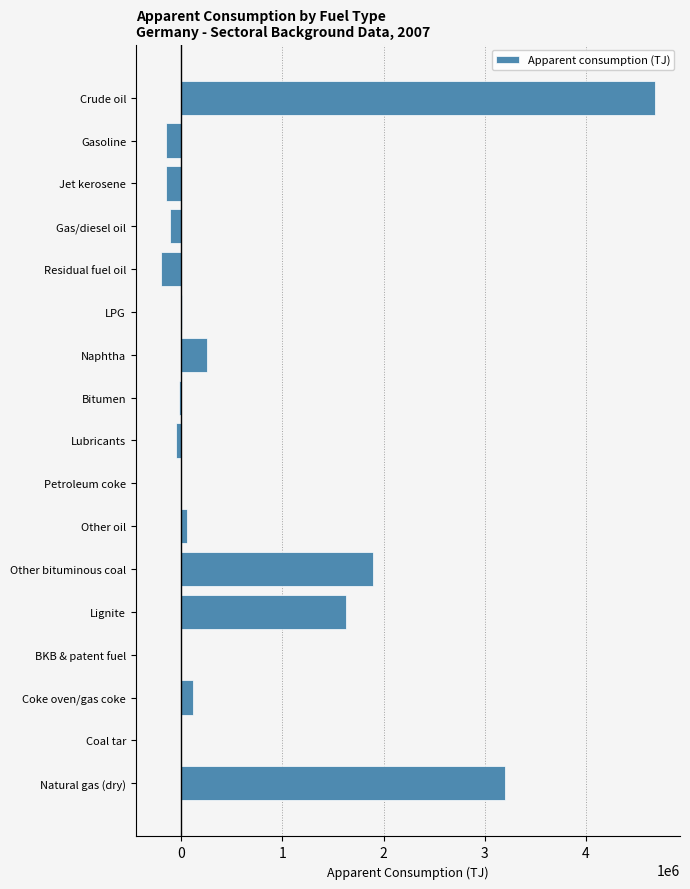

What value does the data have at Crude oil?

4684434.0